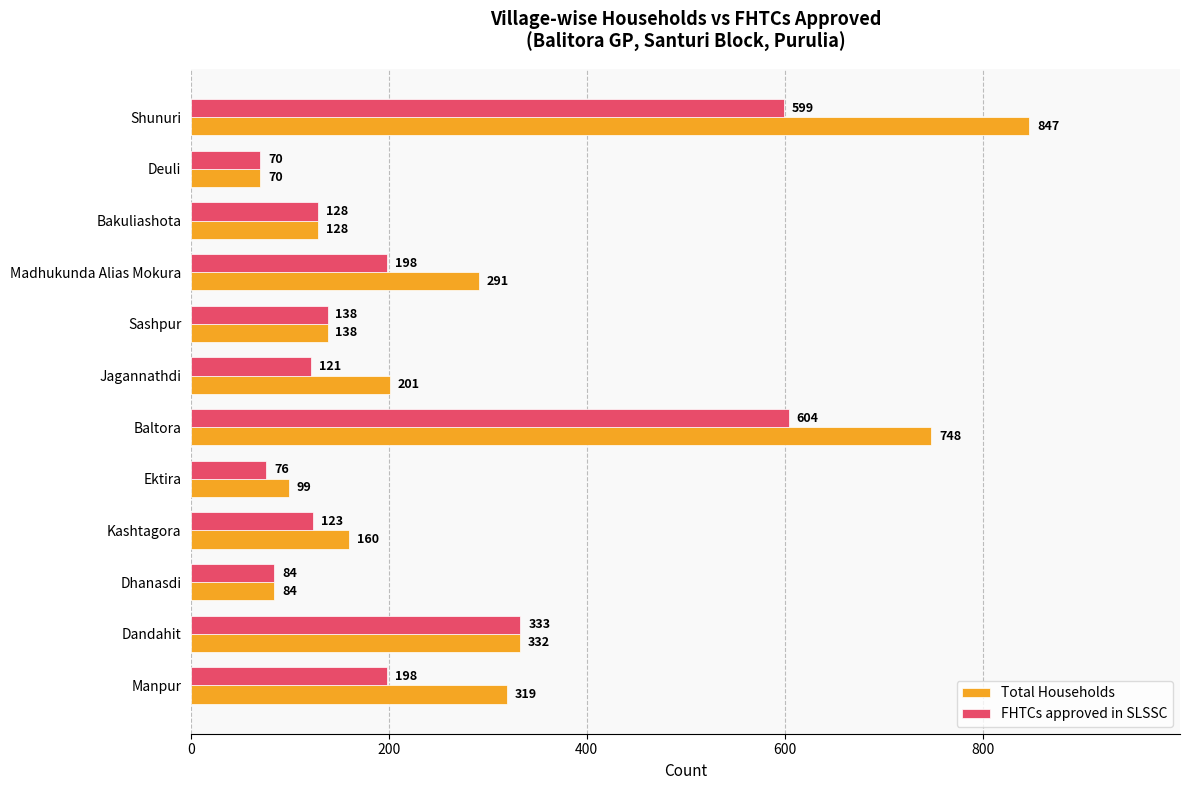

Rank the series by their average value, from lowest to highest.

FHTCs approved in SLSSC, Total Households